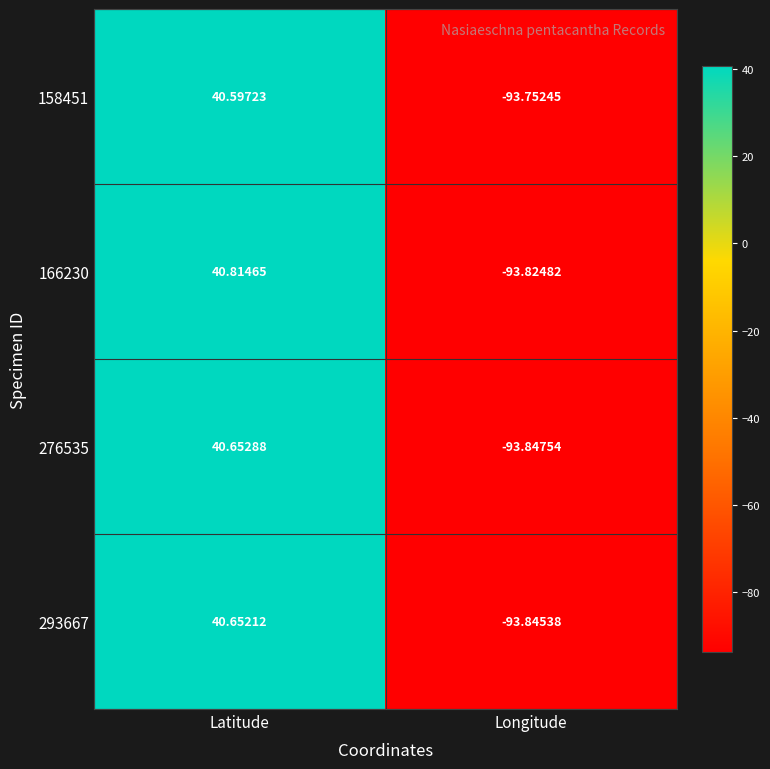

At which category is the sum across all series the highest?

Latitude